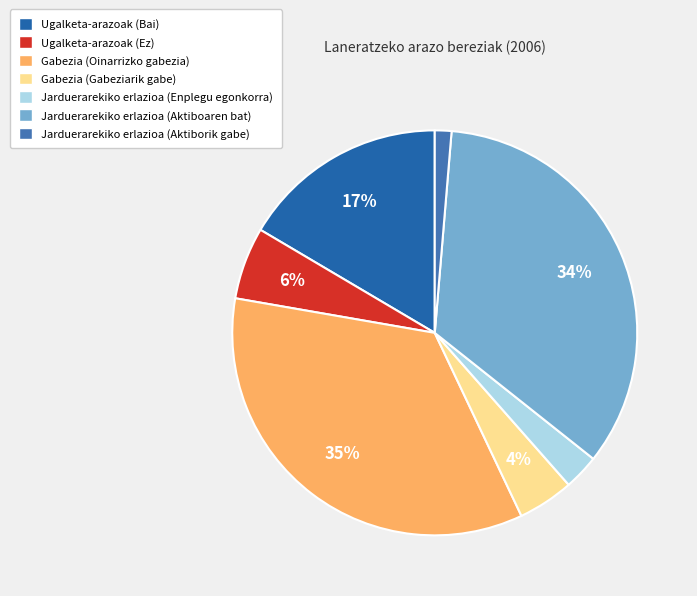

How many slices are in this pie chart?

7